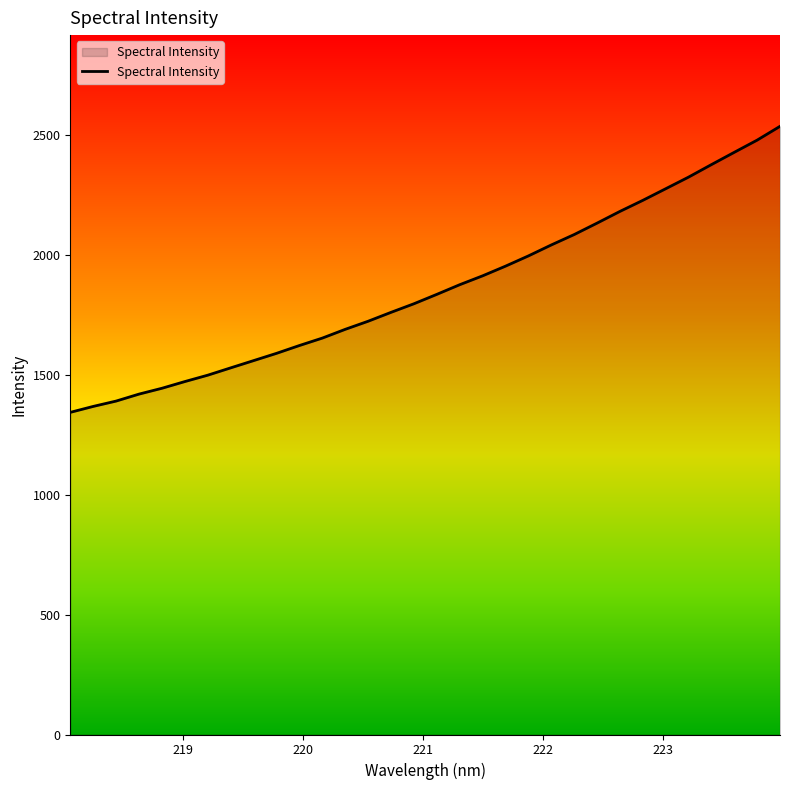

What is the average value?

1859.7